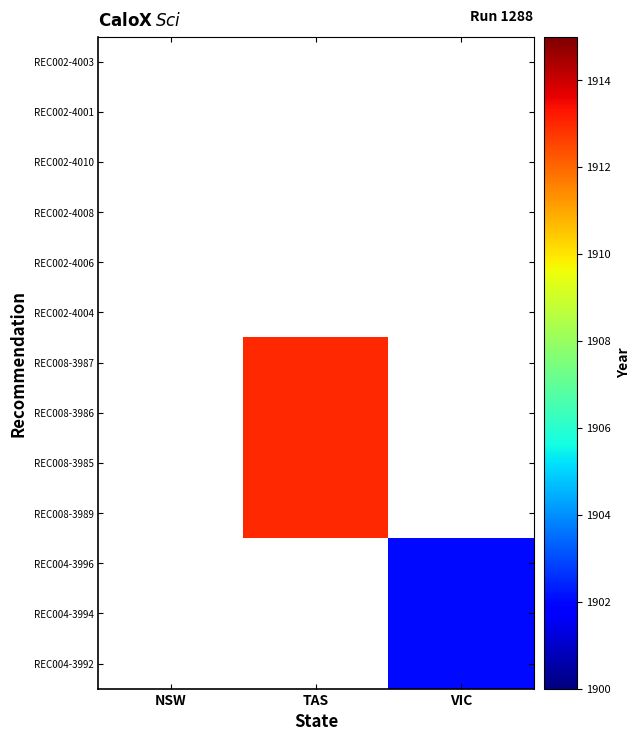

What is the maximum value shown in the chart?

1913